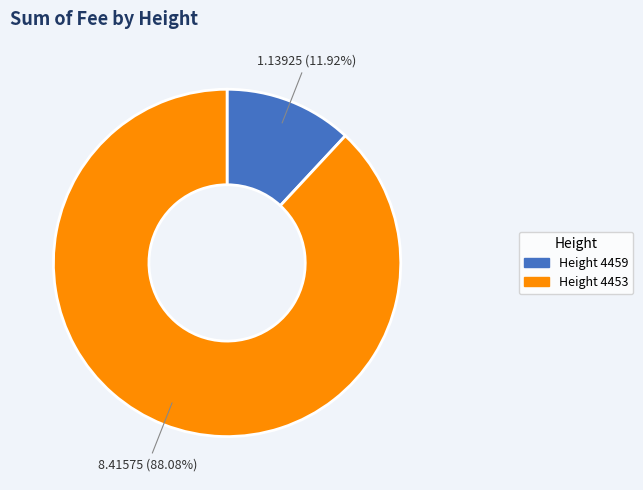

Between Height 4459 and Height 4453, which is larger?

Height 4453